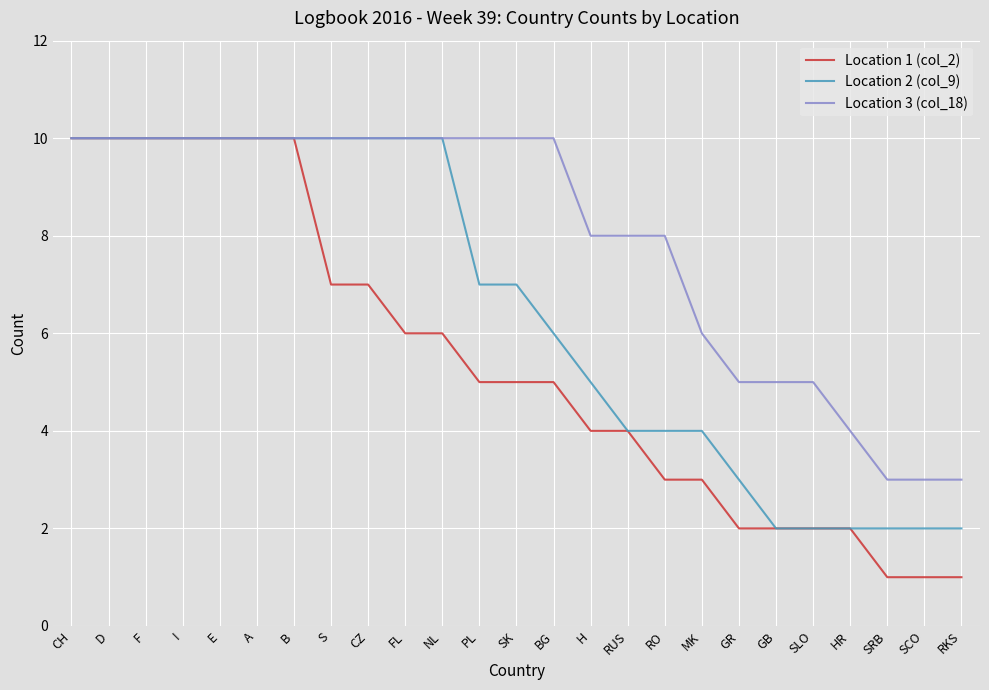

Reading right to left, list all the values displayed in this chart.

Location 1 (col_2): RKS=1	SCO=1	SRB=1	HR=2	SLO=2	GB=2	GR=2	MK=3	RO=3	RUS=4	H=4	BG=5	SK=5	PL=5	NL=6	FL=6	CZ=7	S=7	B=10	A=10	E=10	I=10	F=10	D=10	CH=10
Location 2 (col_9): RKS=2	SCO=2	SRB=2	HR=2	SLO=2	GB=2	GR=3	MK=4	RO=4	RUS=4	H=5	BG=6	SK=7	PL=7	NL=10	FL=10	CZ=10	S=10	B=10	A=10	E=10	I=10	F=10	D=10	CH=10
Location 3 (col_18): RKS=3	SCO=3	SRB=3	HR=4	SLO=5	GB=5	GR=5	MK=6	RO=8	RUS=8	H=8	BG=10	SK=10	PL=10	NL=10	FL=10	CZ=10	S=10	B=10	A=10	E=10	I=10	F=10	D=10	CH=10